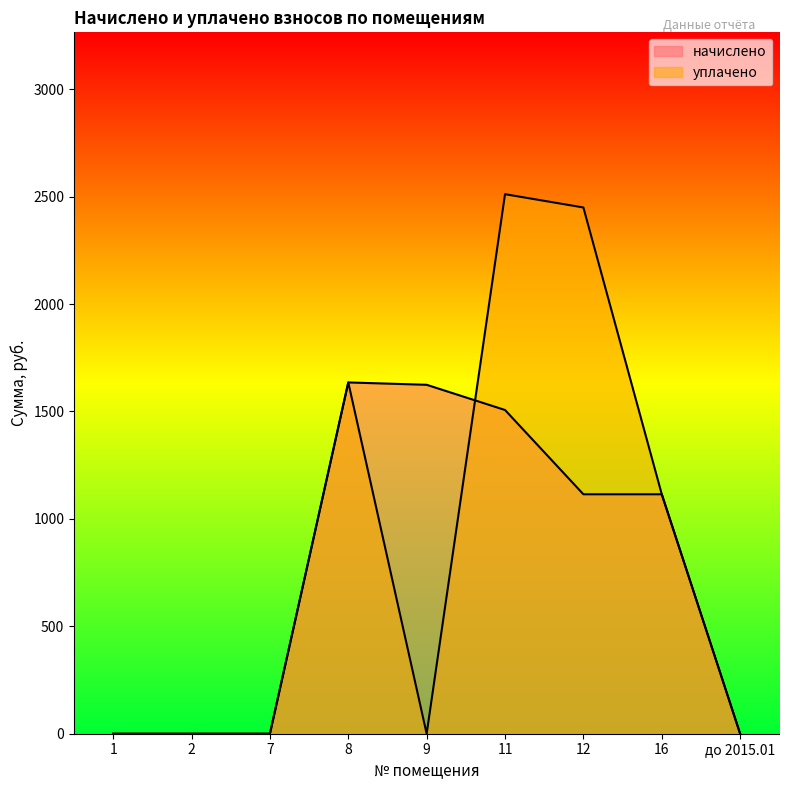

What is the total value across all series at 16?

2228.9